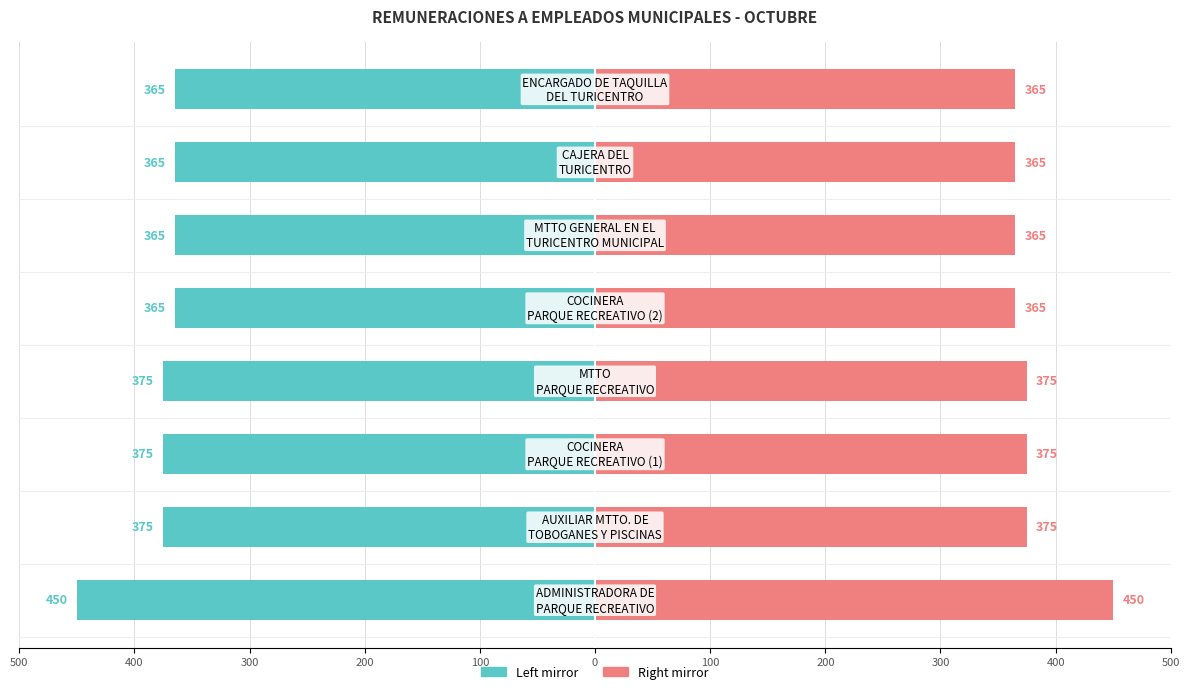

The SUELDO BASE (Left) series shows -135 at 100. True or false?

False